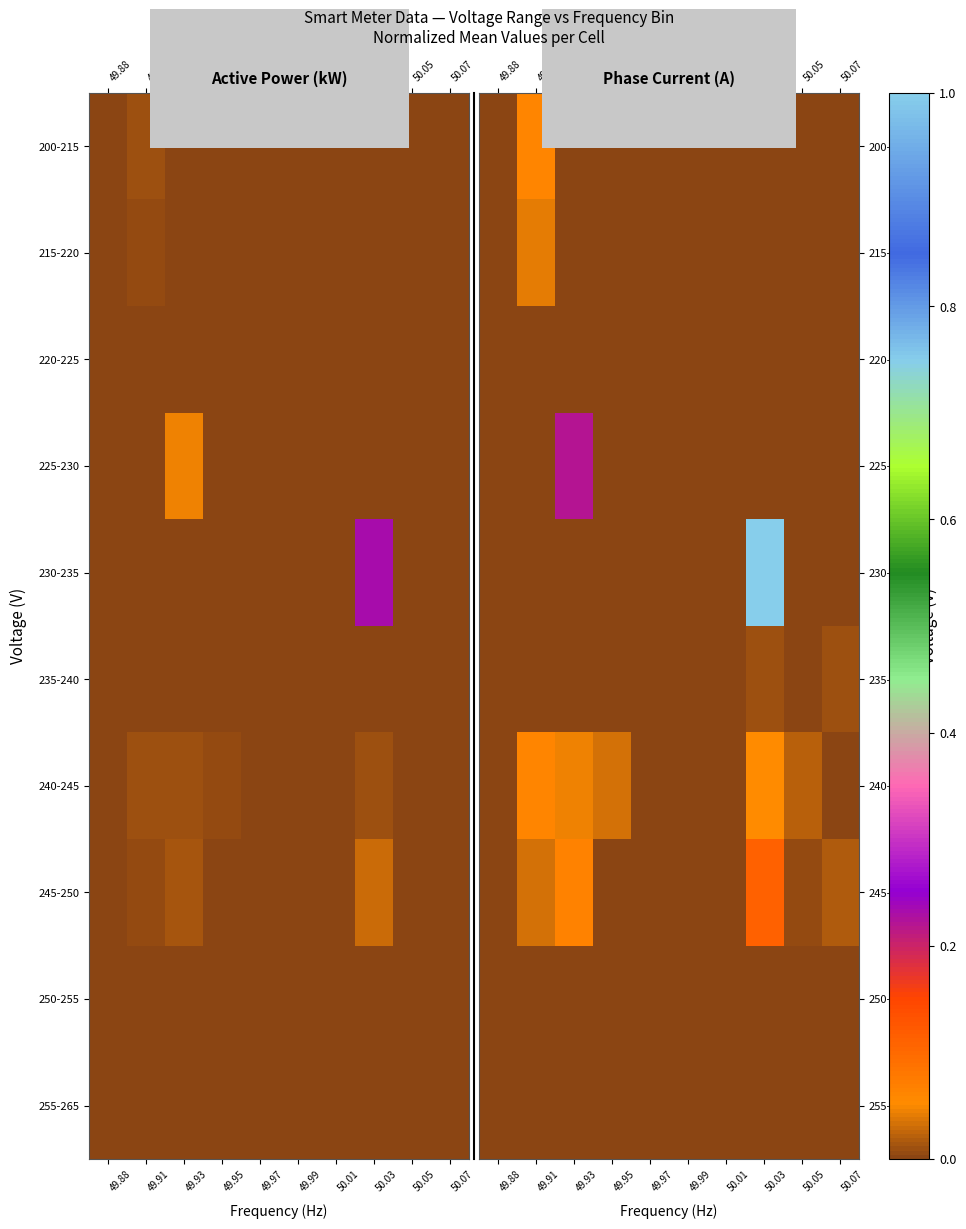

Is it true that 235-240 equals 0.0 at 50.03?

True